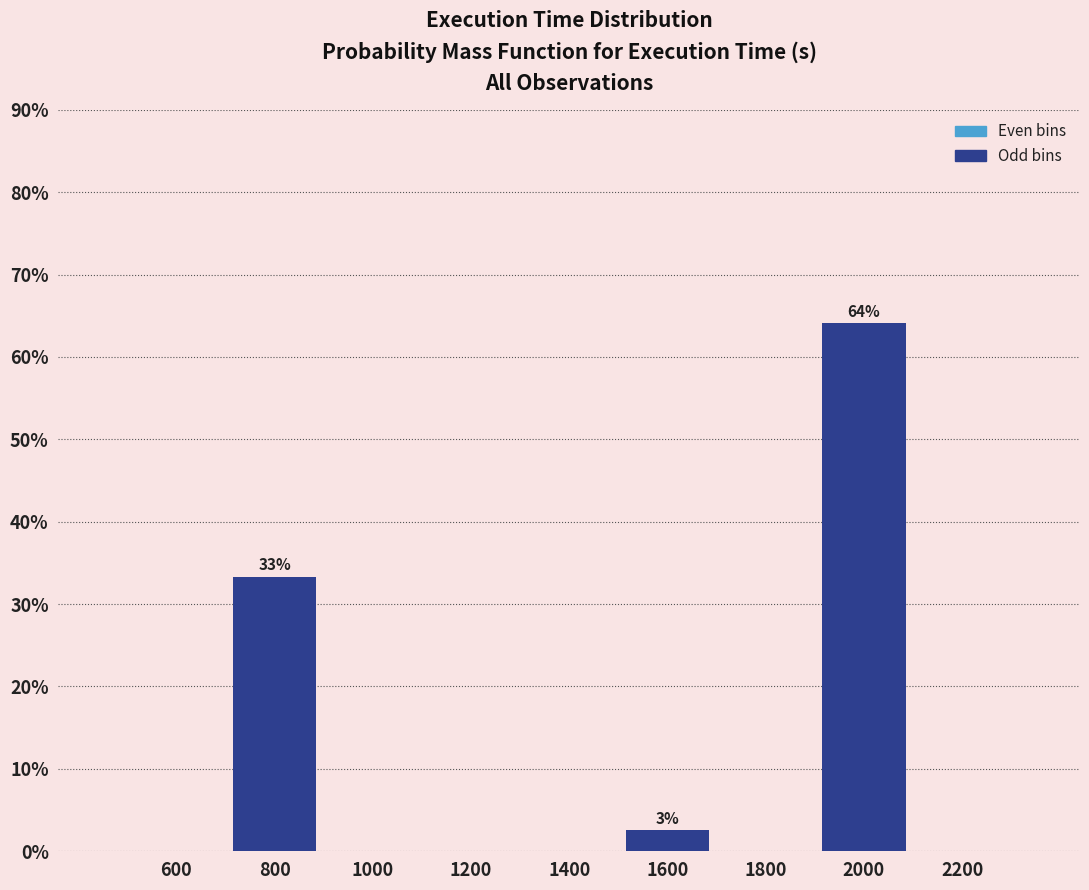

Over which range of the x-axis is the bar tallest?

1900 to 2100